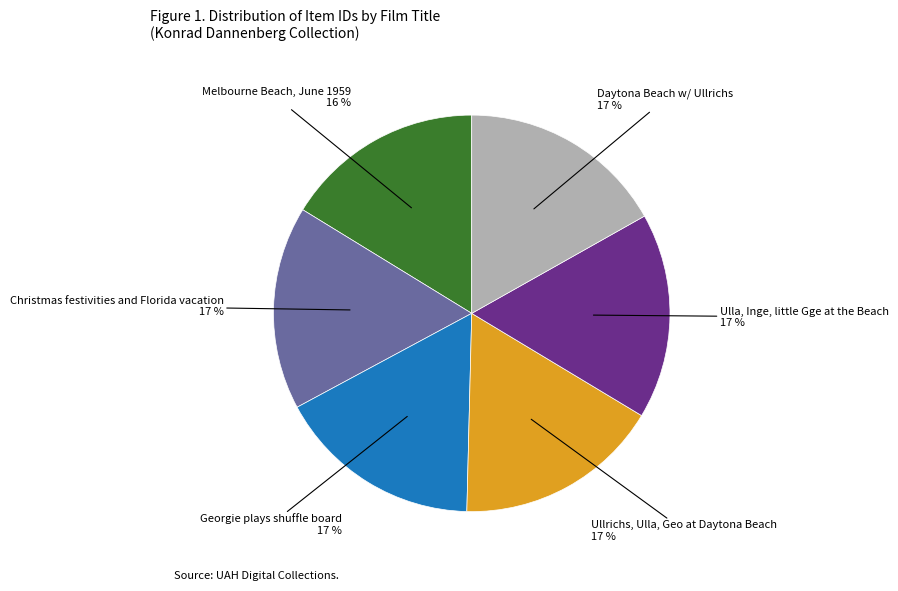

How many slices are in this pie chart?

6